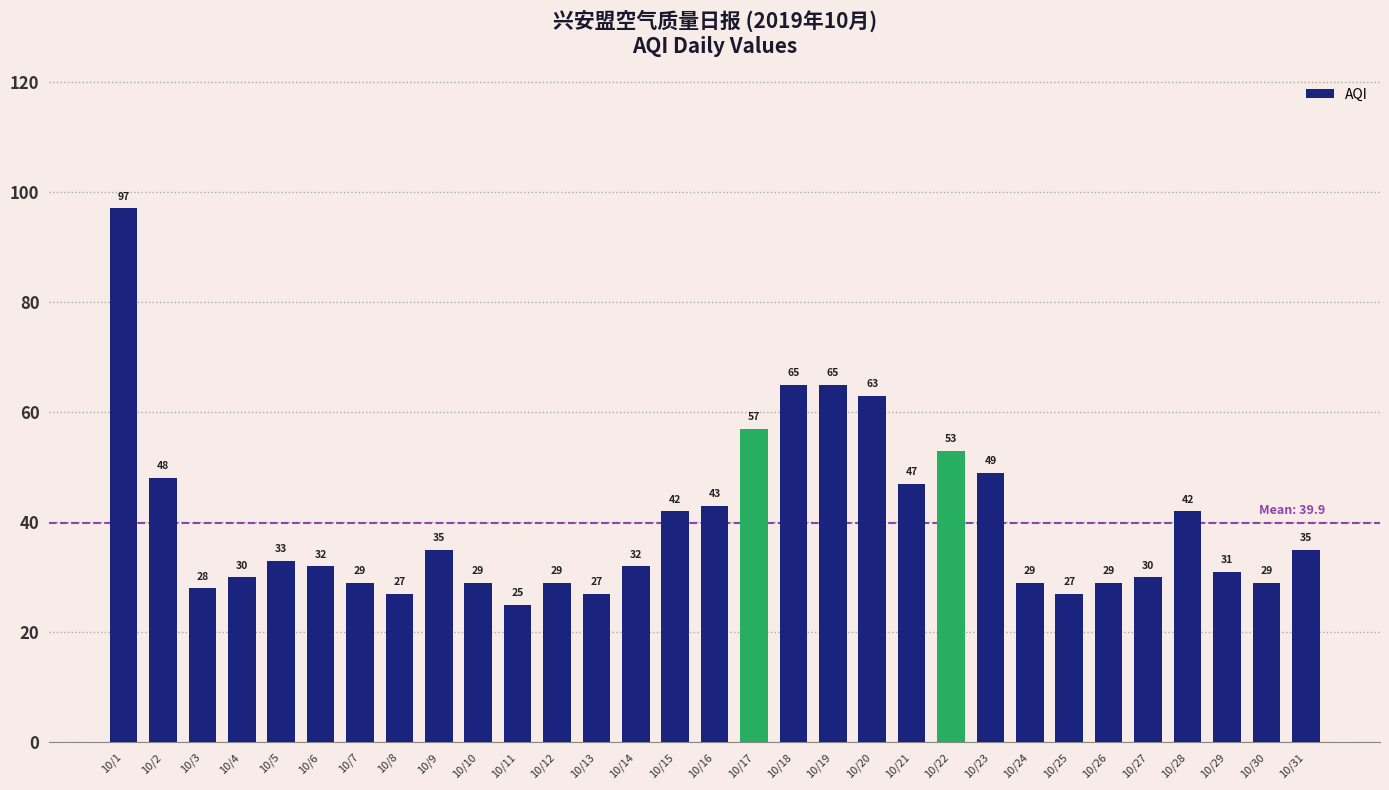

Between 10/6 and 10/26, which is larger?

10/6